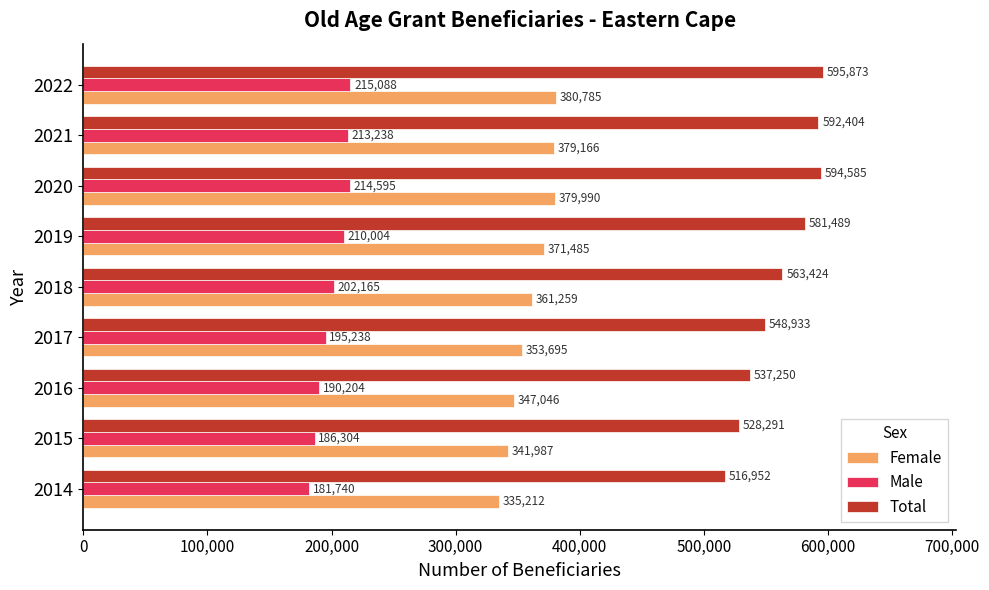

True or false: Total has a value of 528291 at 2015.

True